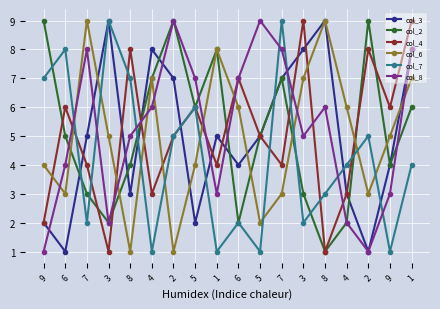

Which category has the lowest value in the col_3 series?

6